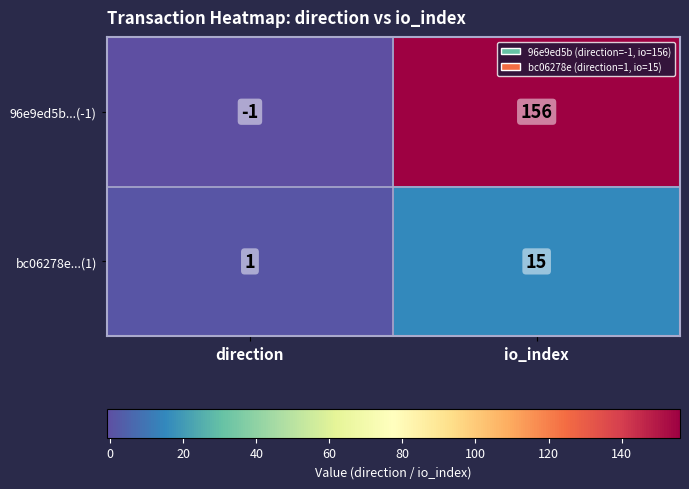

Reading left to right, list all the values displayed in this chart.

96e9ed5b...(-1): -1	156
bc06278e...(1): 1	15